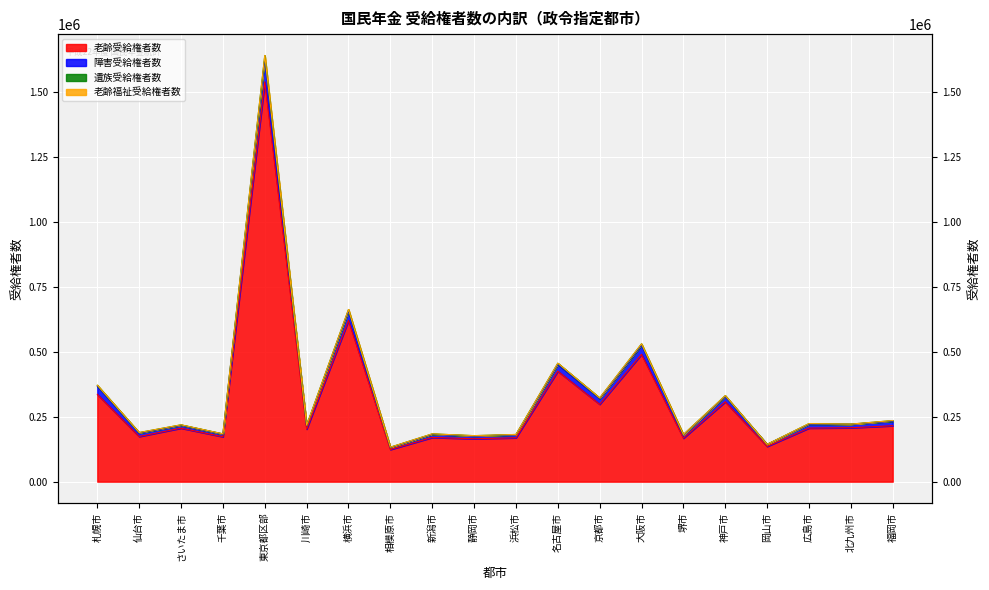

True or false: 老齢受給権者数 and 老齢福祉受給権者数 cross at least once.

False